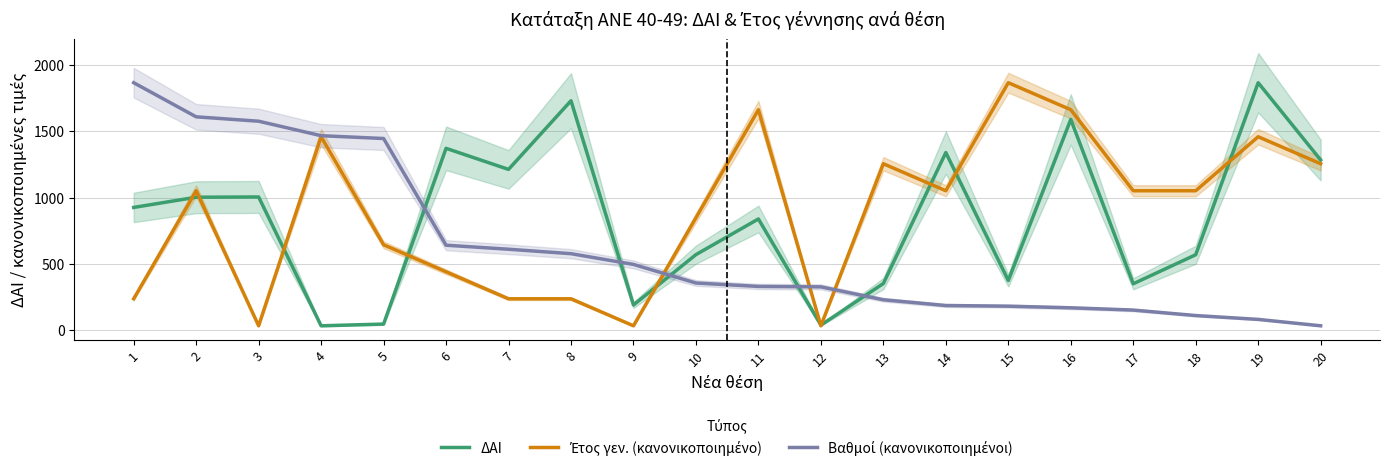

What is the value of the ΔΑΙ point at the 8th from the left?

1731.0